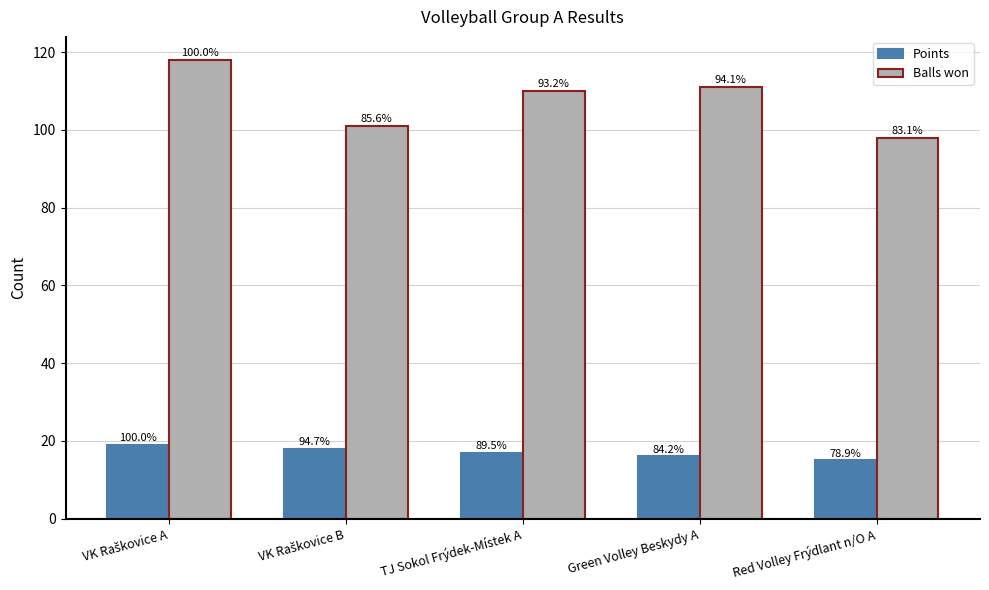

What is the highest value of the Points series?

19